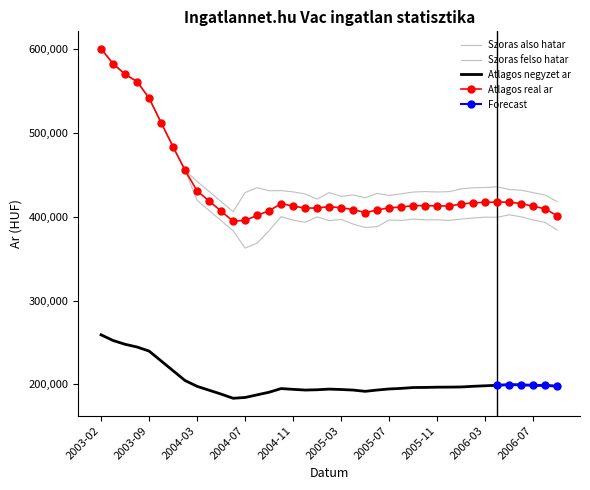

Is it true that Szoras felso hatar equals 428897 at 2006-07?

True